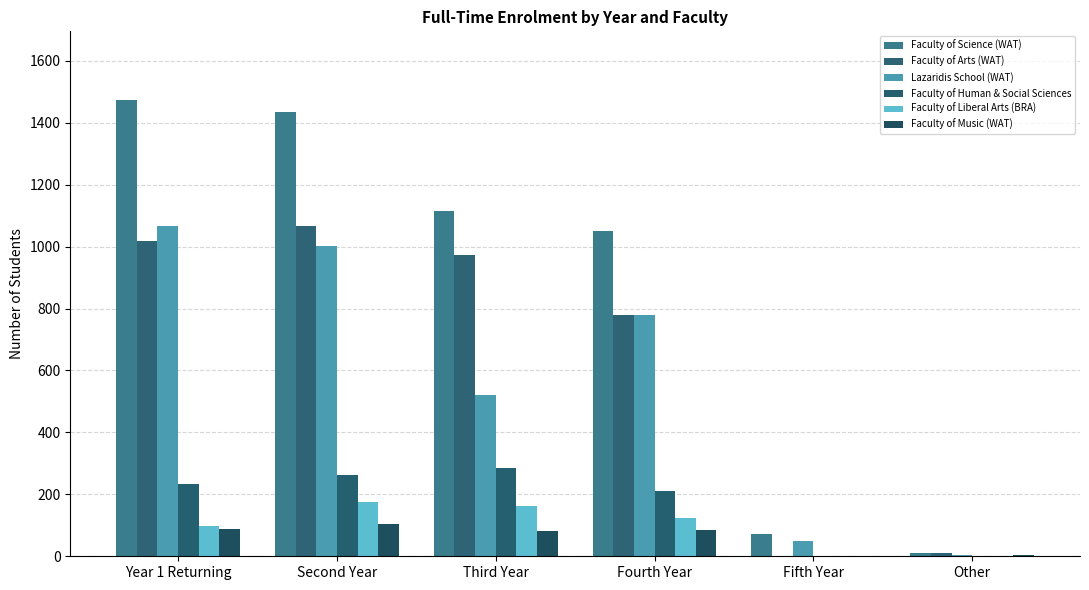

Rank the series at Other from highest to lowest value.

Faculty of Science (WAT), Faculty of Arts (WAT), Faculty of Music (WAT), Lazaridis School (WAT), Faculty of Human & Social Sciences, Faculty of Liberal Arts (BRA)